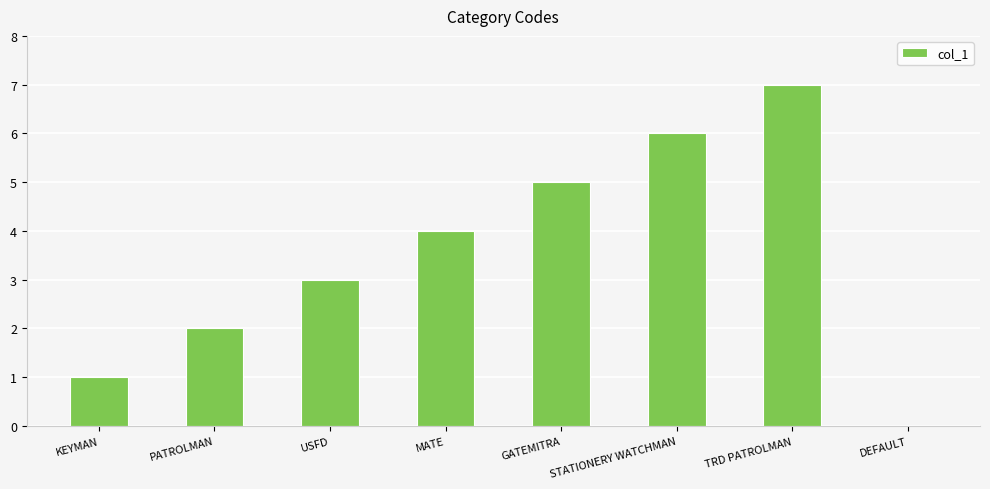

What is the sum of all values?

28